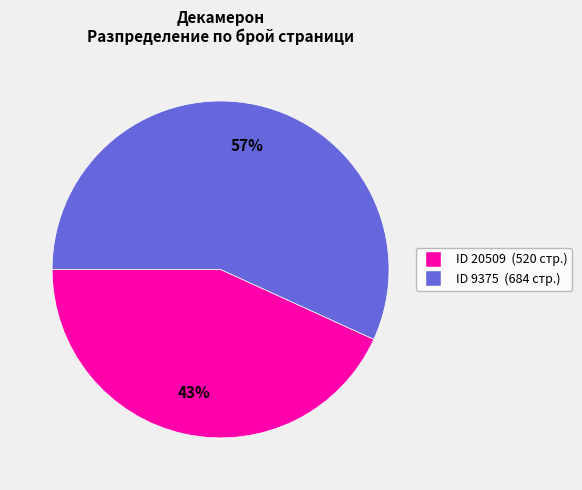

To the nearest percent, what is the difference between the largest and smallest slice percentages?

14%